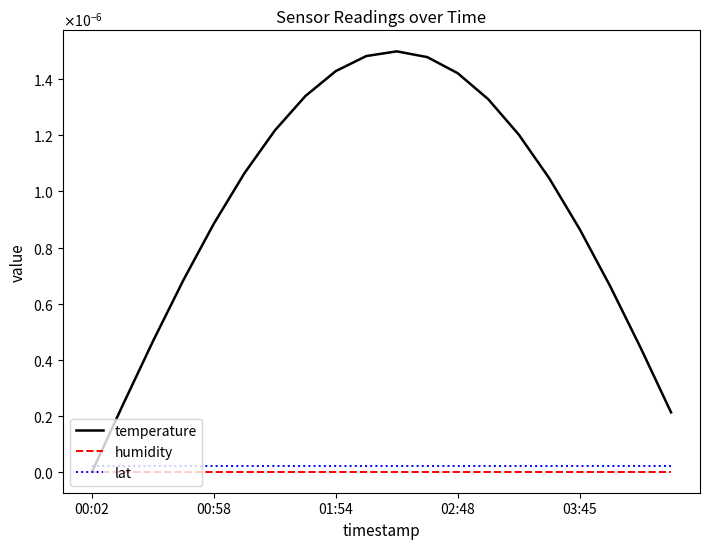

Is this an area chart (filled region under the line)?

No